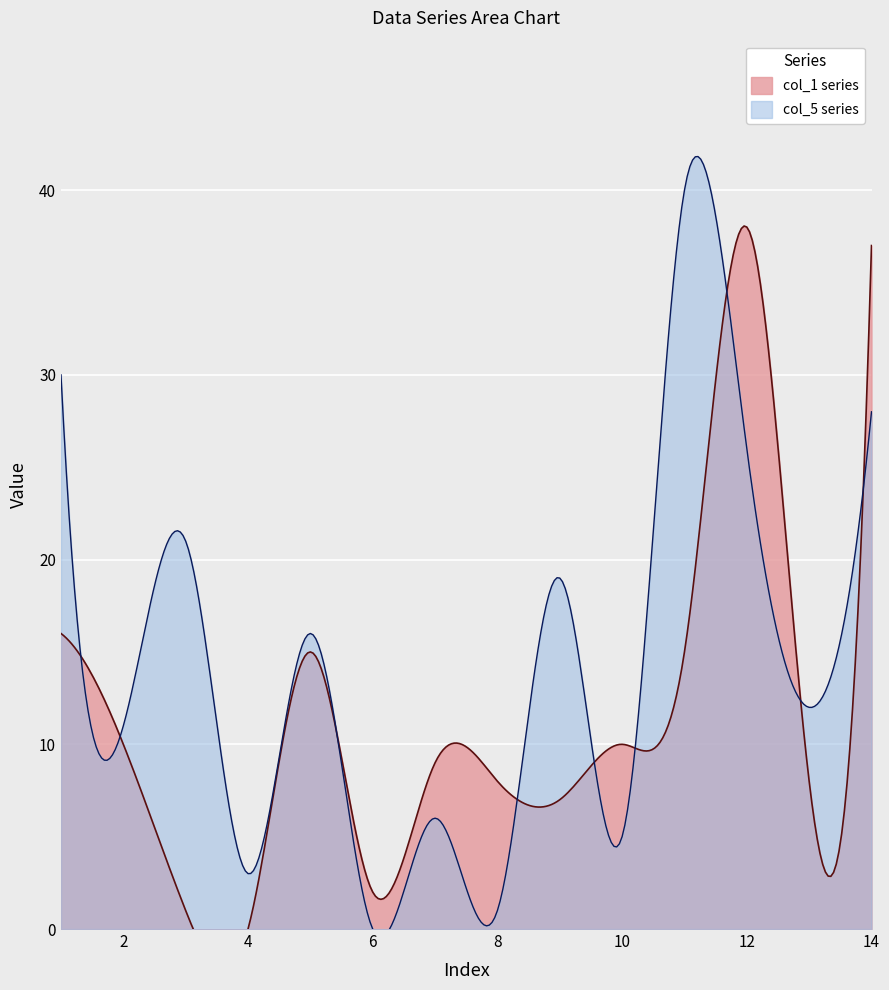

Which series has the widest spread of values?

col_5